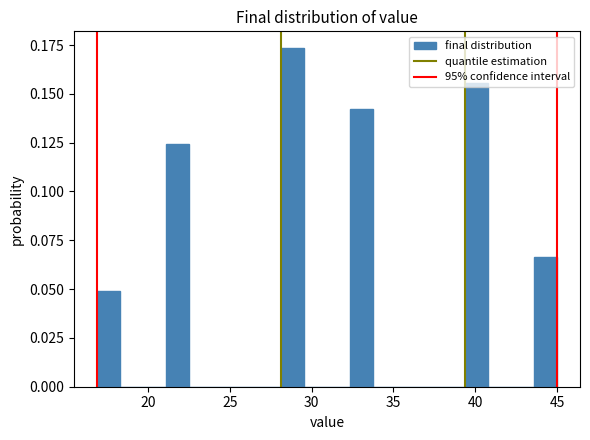

Read against the x-axis, roughly where is the centre of the tallest bar?

29.0